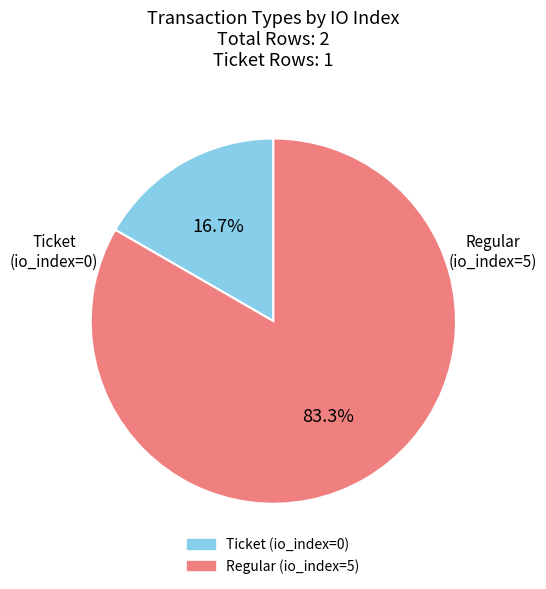

Combined, what portion of the pie is Regular (io_index=5) and Ticket (io_index=0)?

100.0%